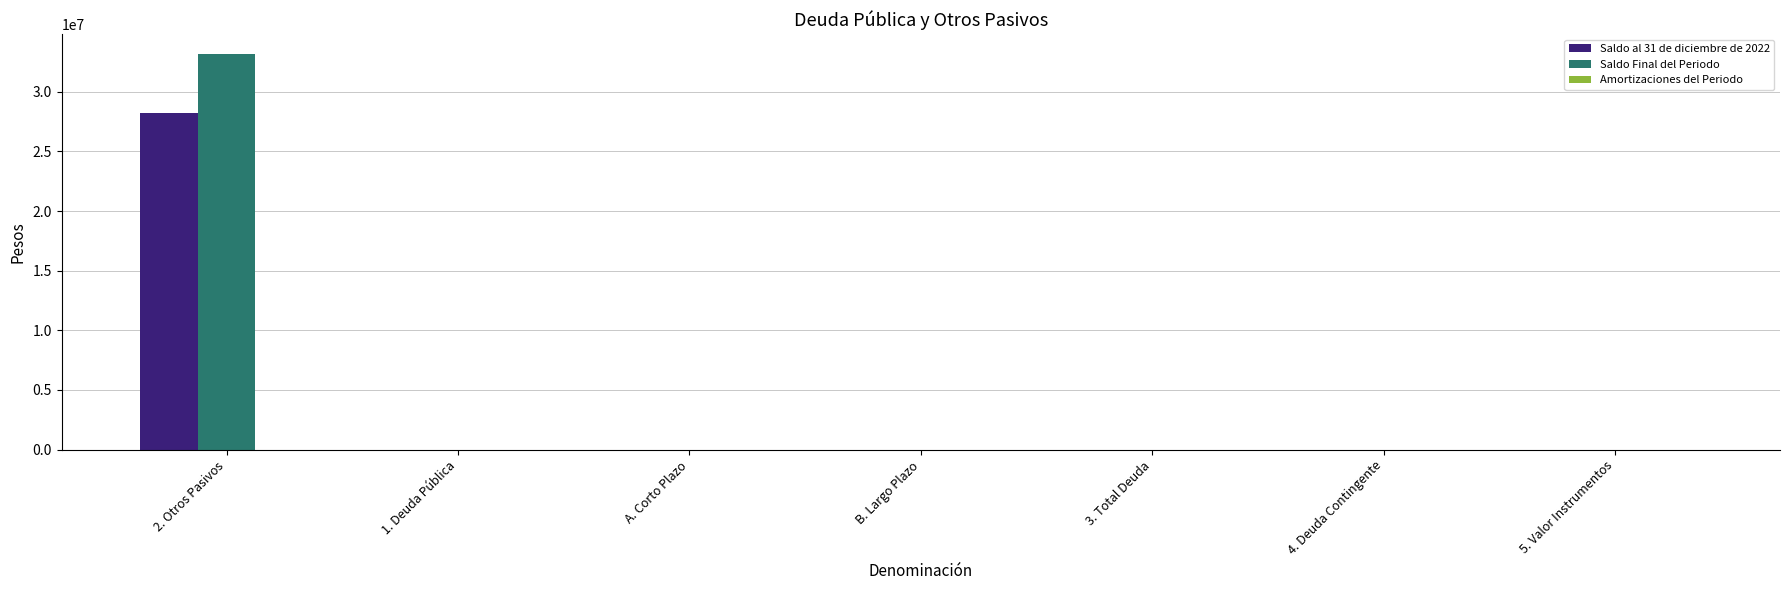

What is the sum of all Saldo Final del Periodo values?

33159863.6